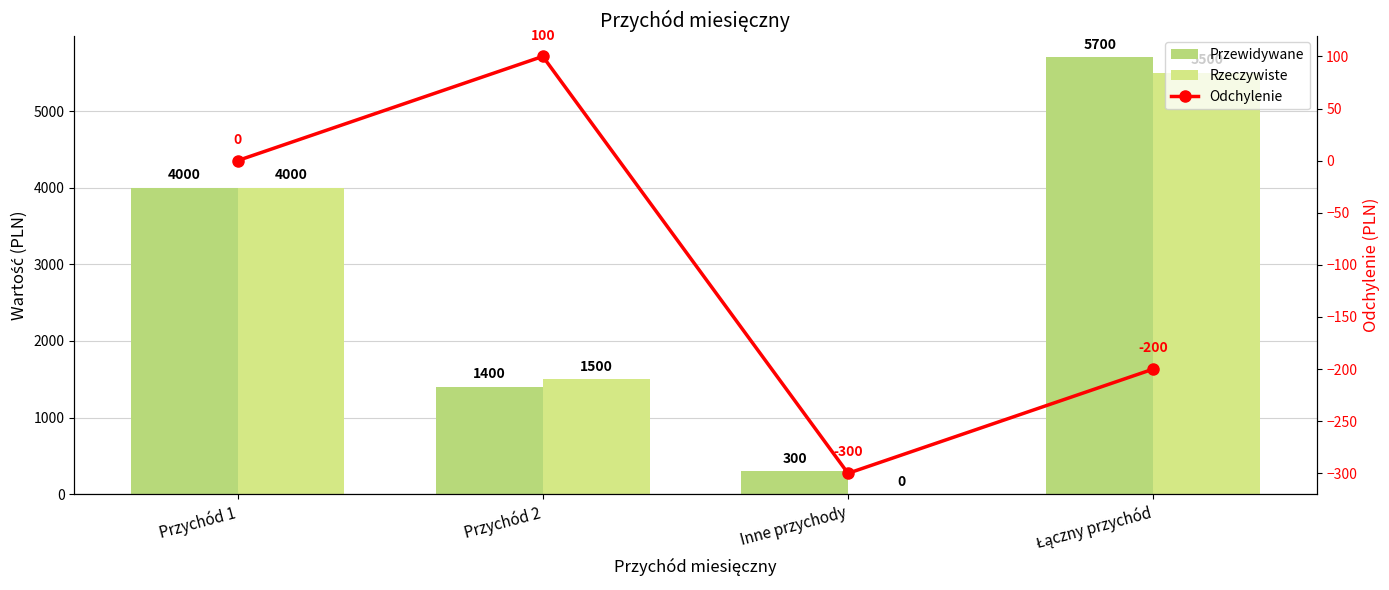

Reading right to left, what are all the values shown in this chart?

Przewidywane: Łączny przychód=5700	Inne przychody=300	Przychód 2=1400	Przychód 1=4000
Rzeczywiste: Łączny przychód=5500	Inne przychody=0	Przychód 2=1500	Przychód 1=4000
Odchylenie: Łączny przychód=-200	Inne przychody=-300	Przychód 2=100	Przychód 1=0